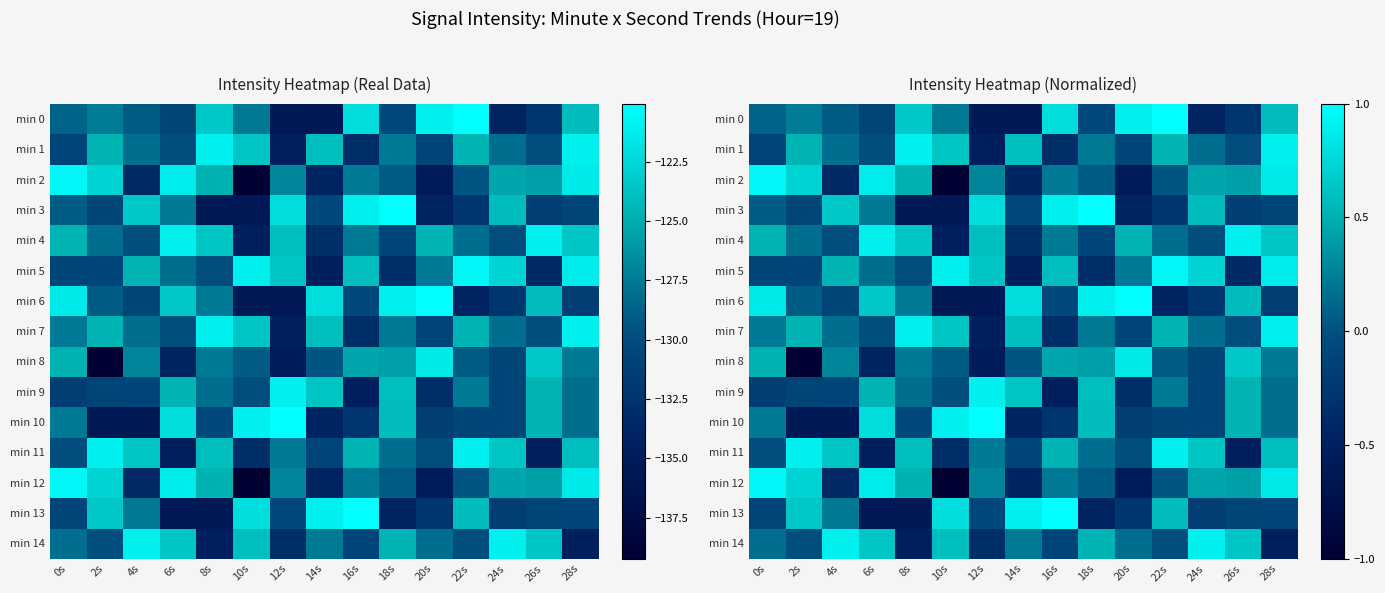

What is the sum of all min 2 values?

2.9